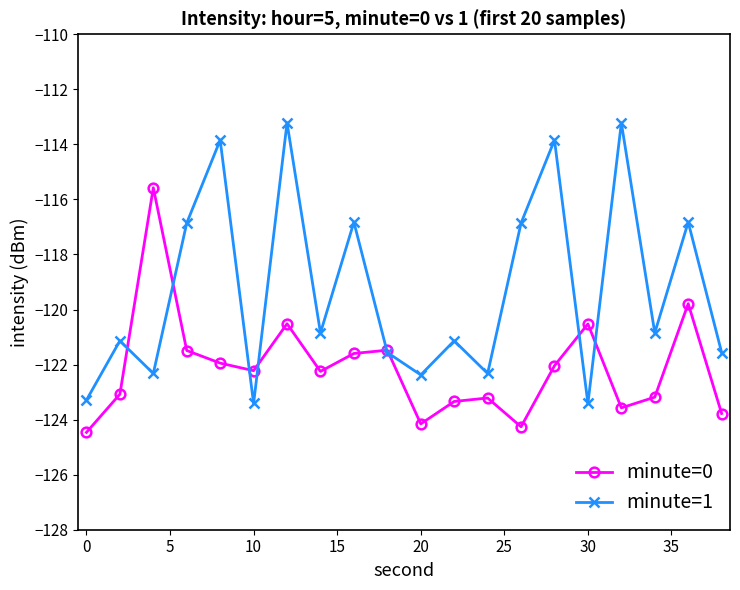

What is the sum of all minute=1 values?

-2385.7